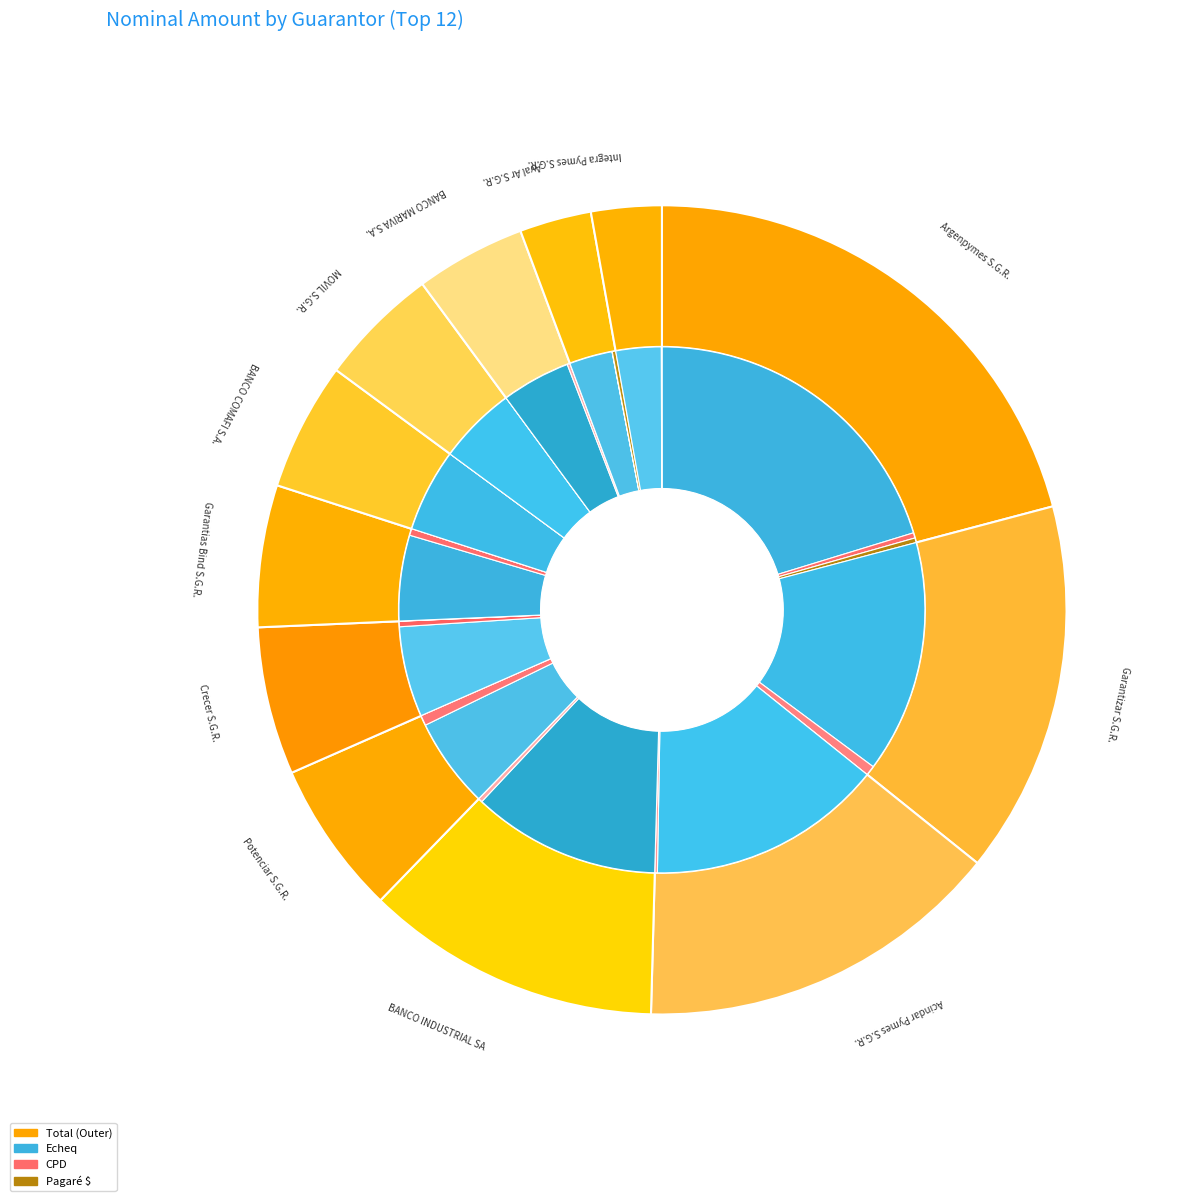

Is it true that BANCO INDUSTRIAL SA is 12% of the pie?

True